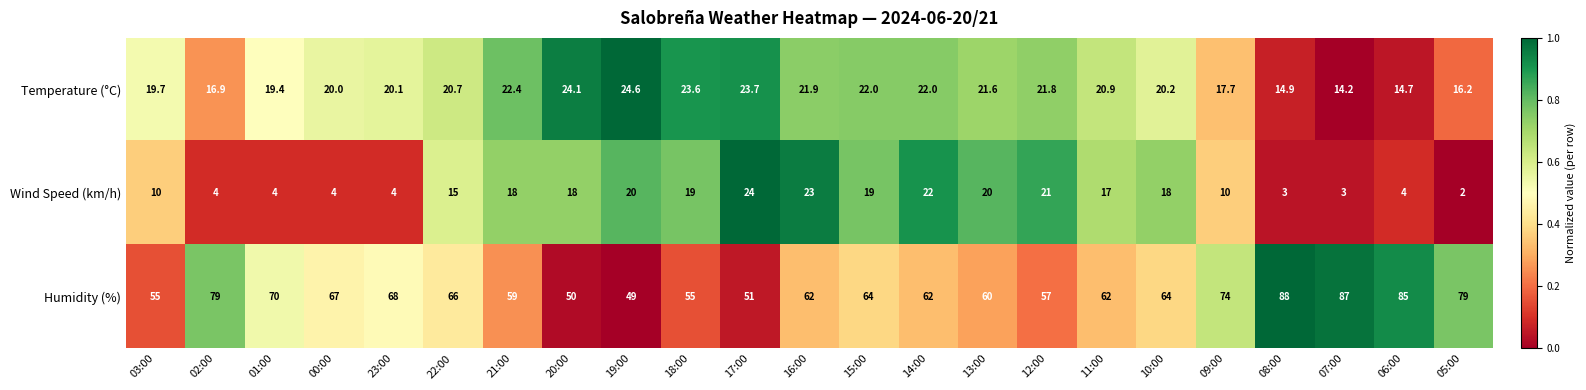

How many series are shown in this chart?

3